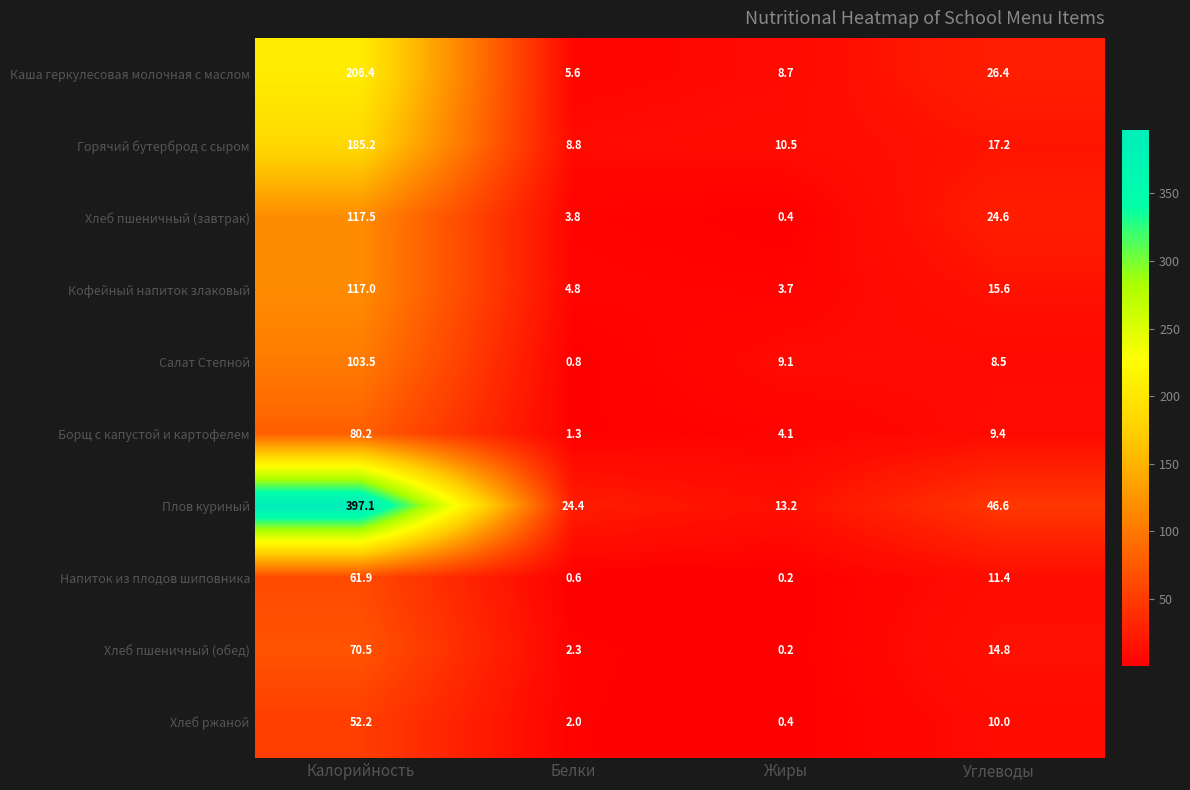

What is the spread (max minus min) of values at Калорийность?

344.9